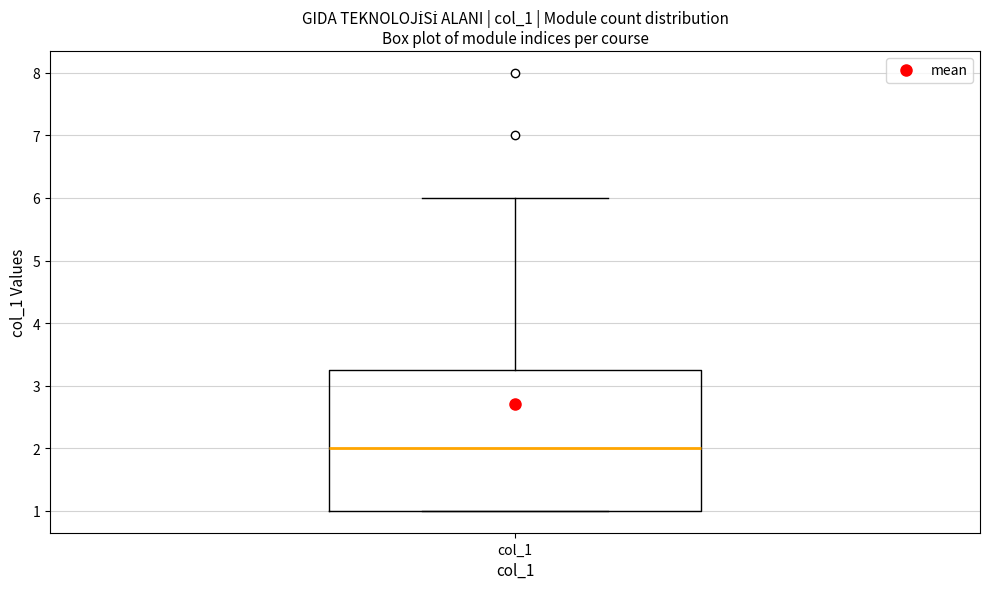

Where does the median line of the box for col_1 sit on the y-axis? The values are not printed on the chart, so give them approximately, as read against the axis.

2.0